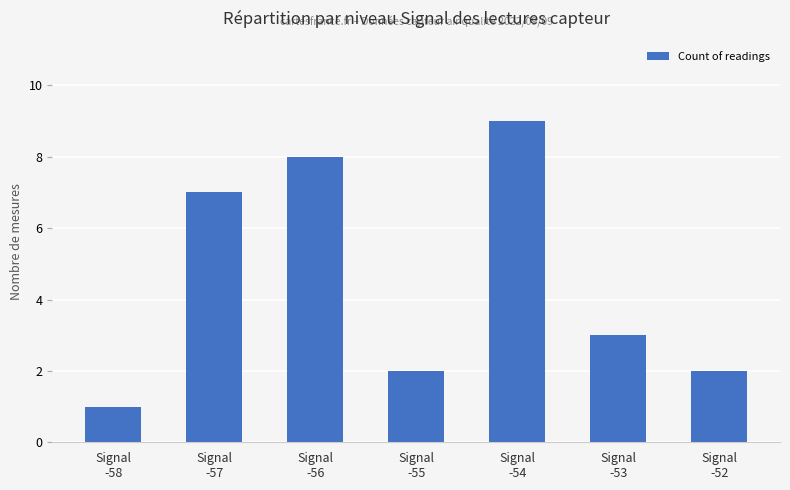

How many bars are there in total?

7